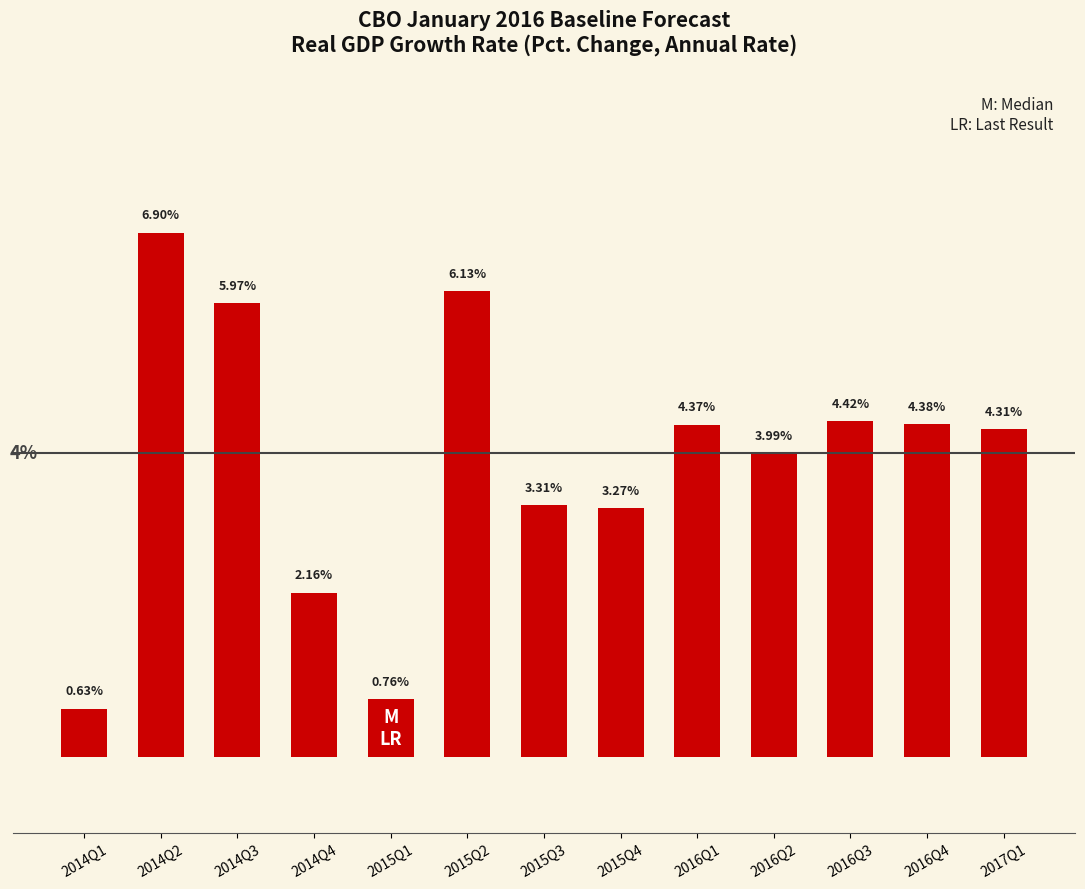

Which has a higher value, 2016Q2 or 2015Q3?

2016Q2